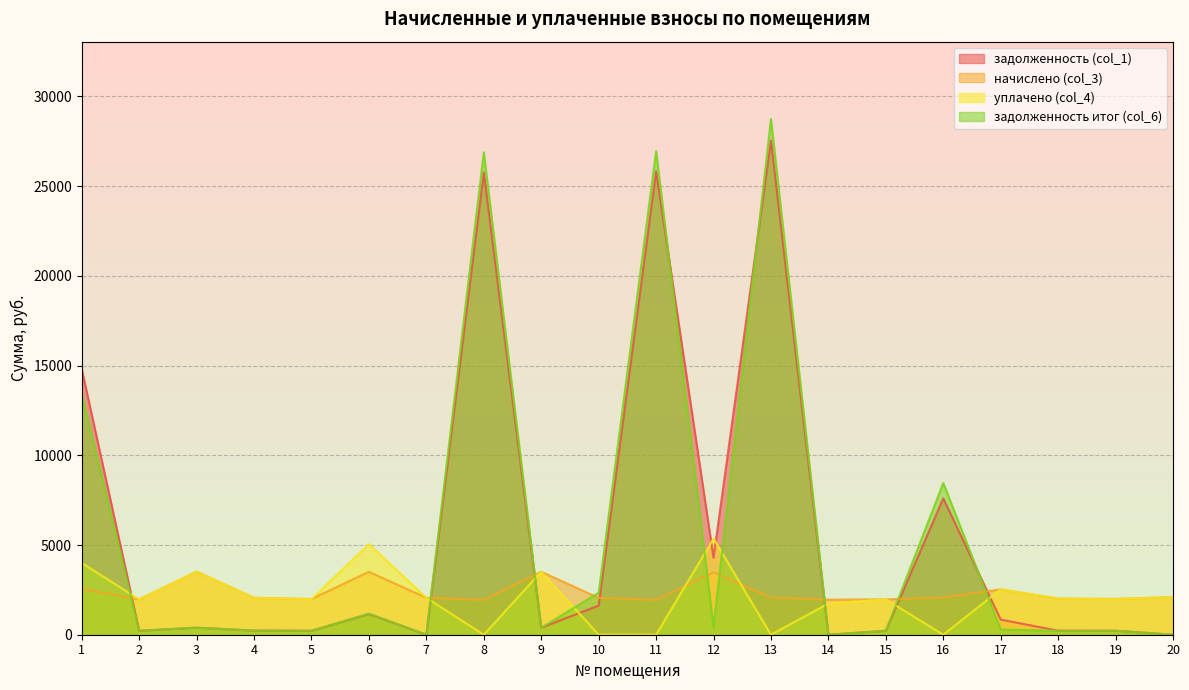

Which label corresponds to the smallest value in the chart?

7